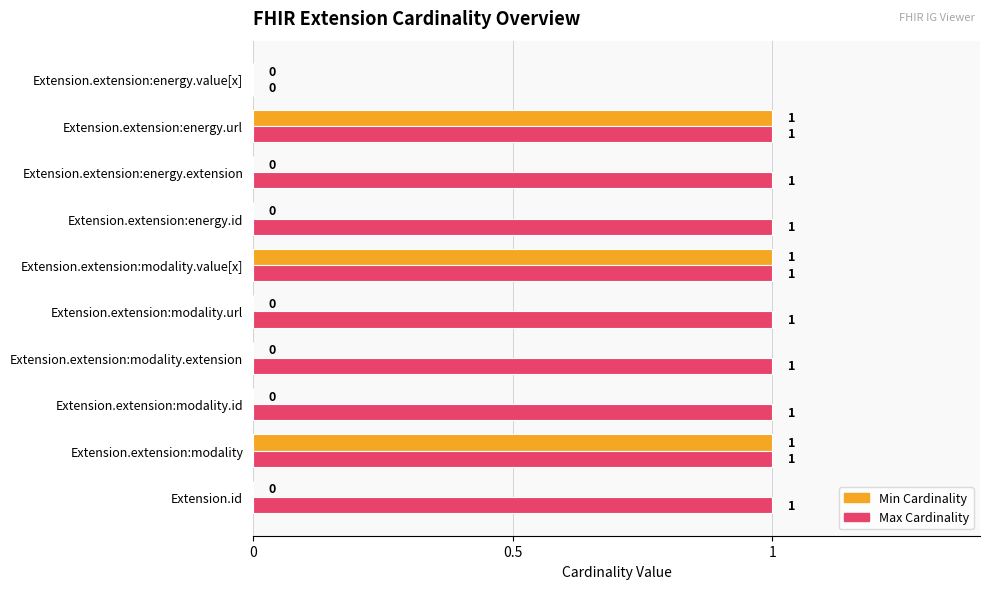

What is the highest value of the Max Cardinality series?

1